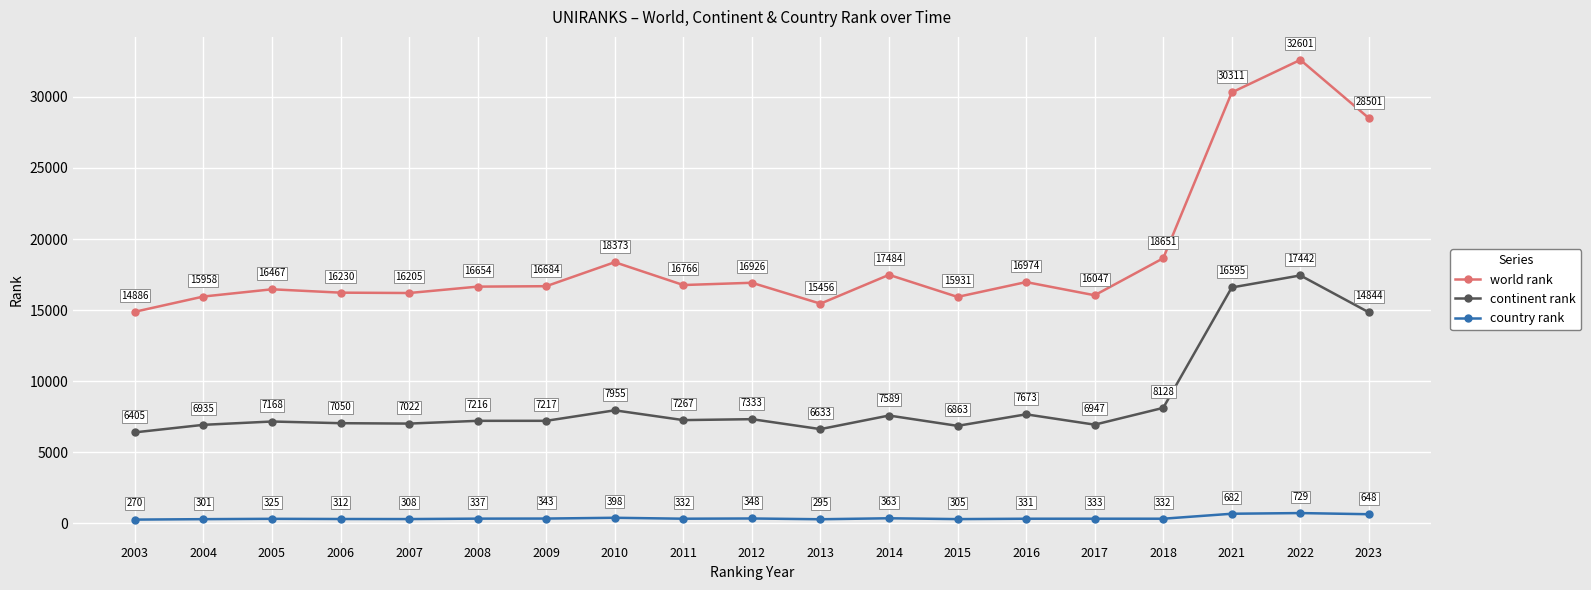

What is the spread (max minus min) of values at 2005?

16142